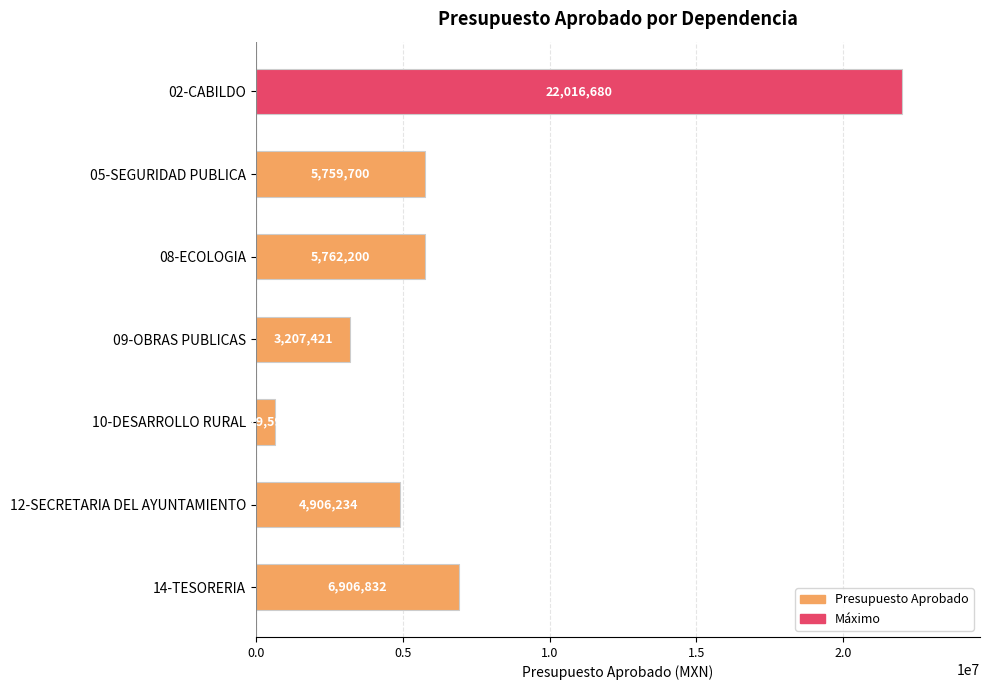

Where is the data nearest to the value 11323136?

14-TESORERIA